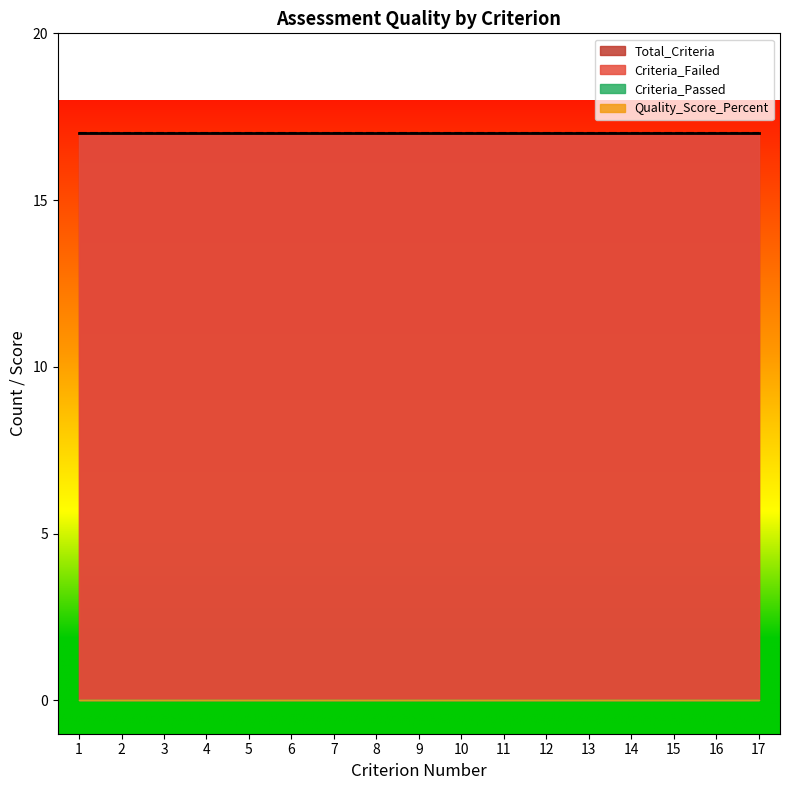

What is the greatest value displayed?

17